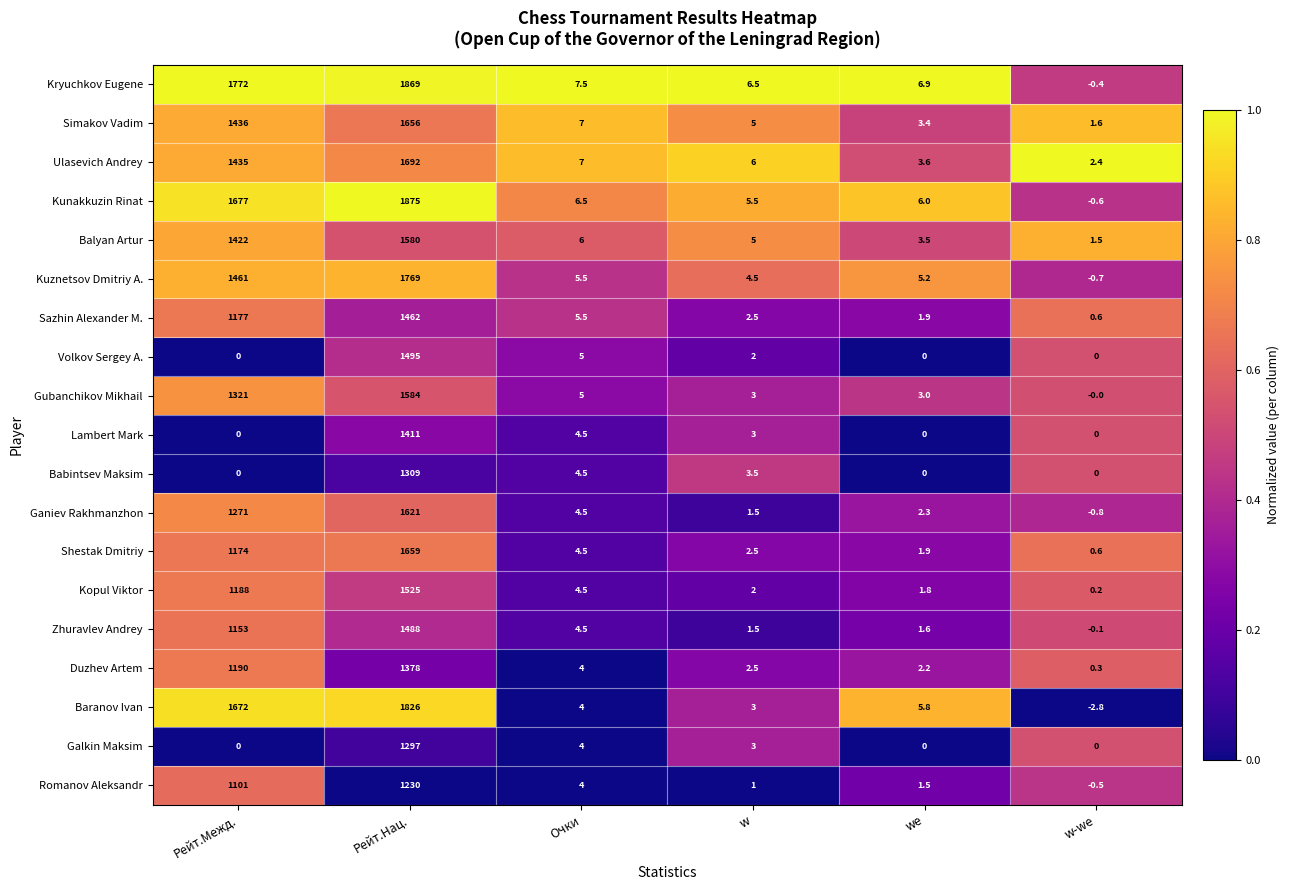

Where is Romanov Aleksandr nearest to the value 614?

Рейт.Межд.